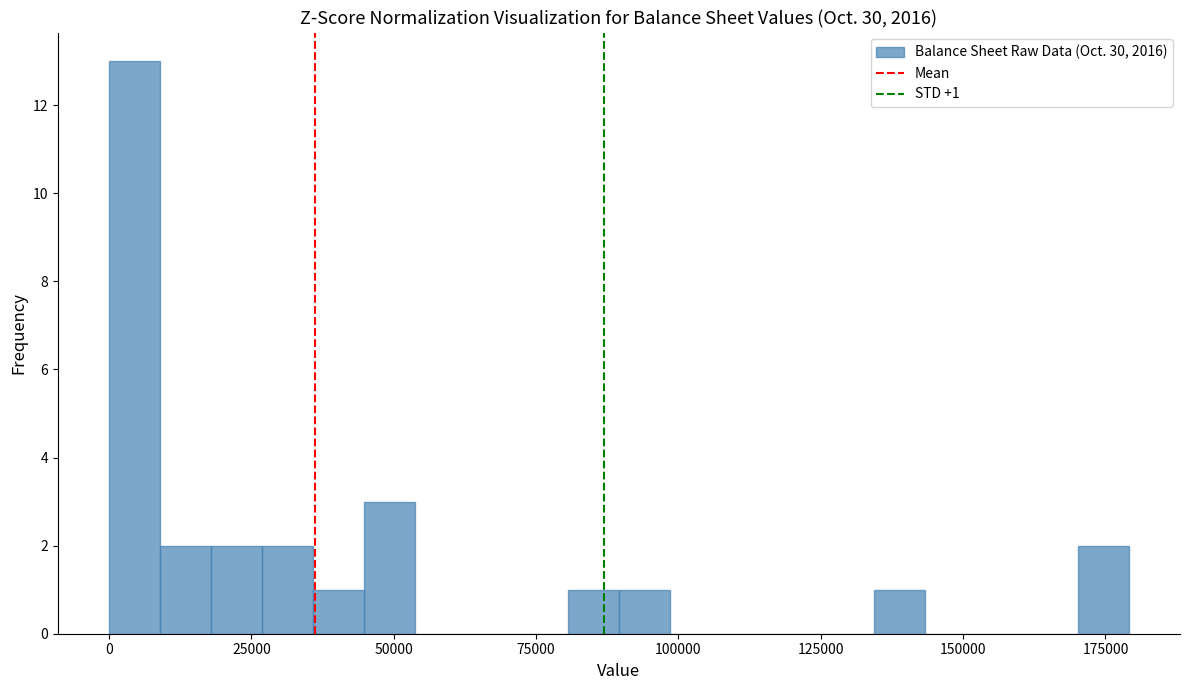

Read against the x-axis, roughly where is the centre of the tallest bar?

5000